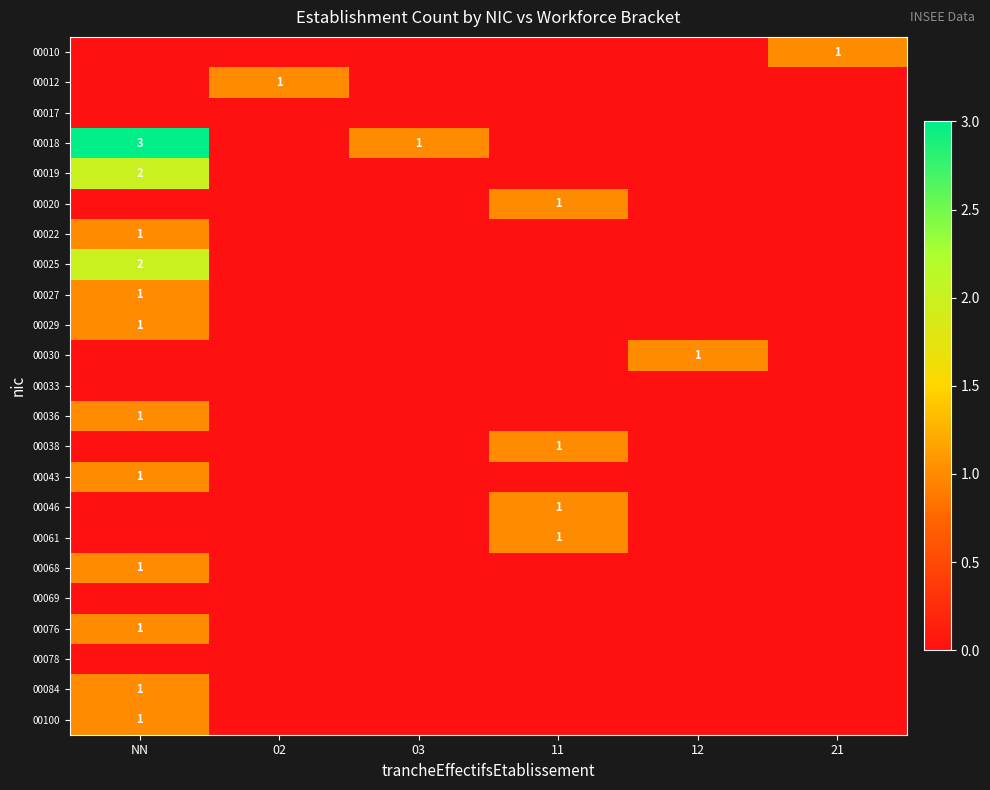

The value of 00084 at NN is 1. True or false?

True